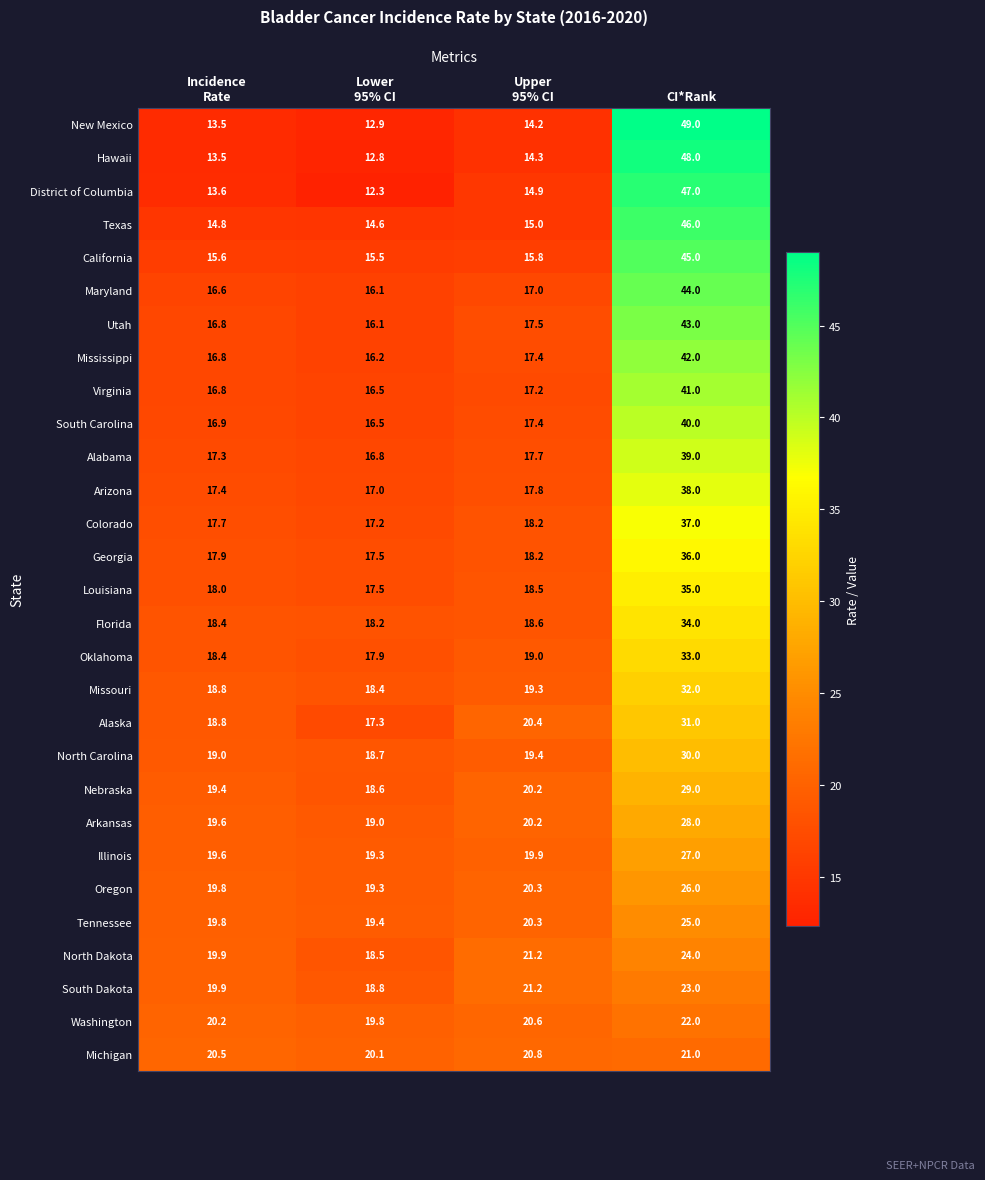

The value of South Carolina at CI*Rank is 40.0. True or false?

True